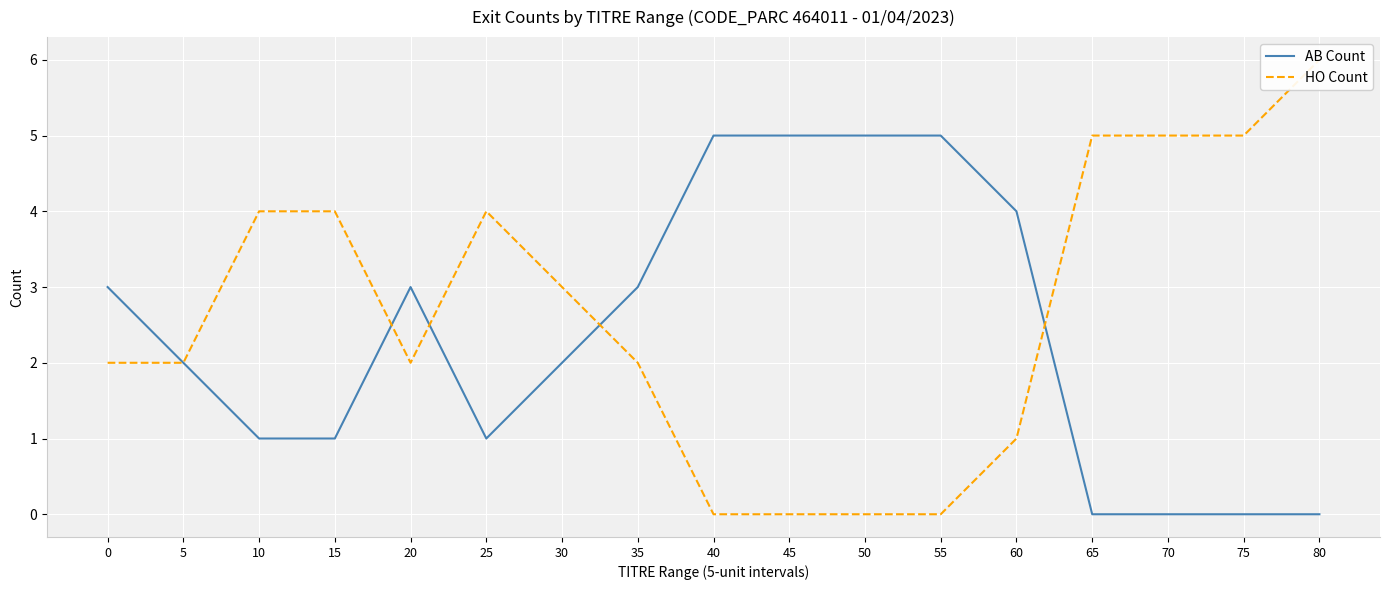

How many HO Count values are between 1 and 4?

9